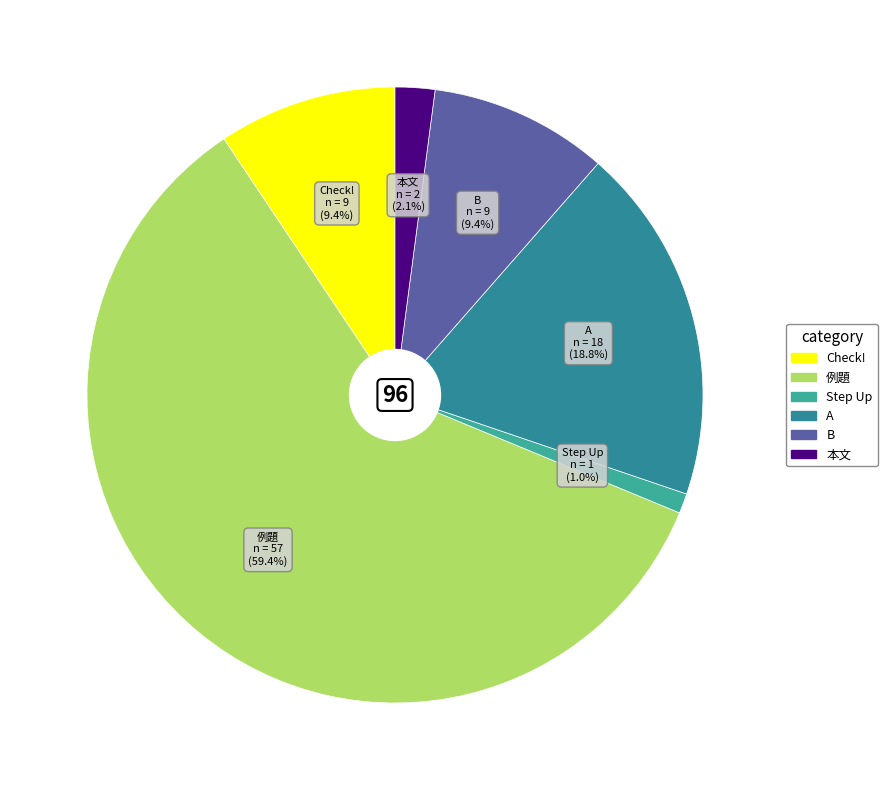

Which has a higher value, 例題 or Step Up?

例題